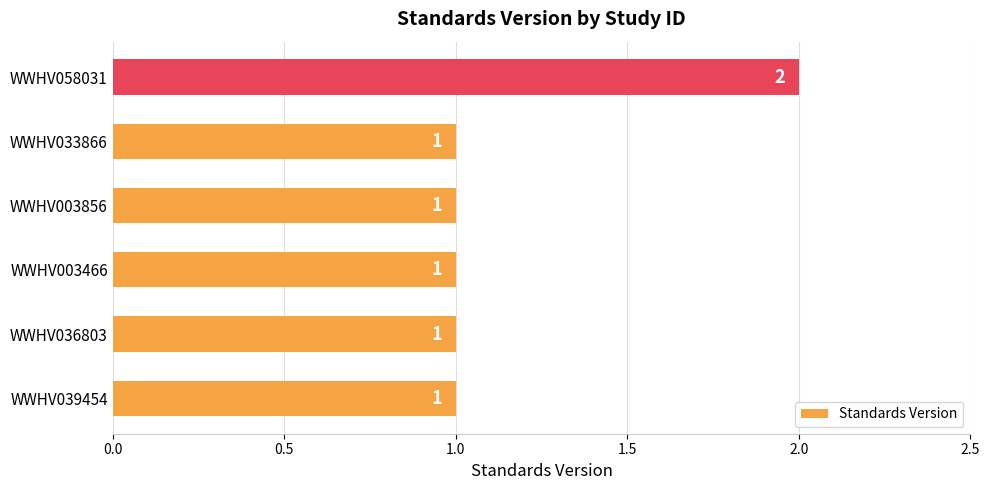

Count the number of values greater than 1.

1